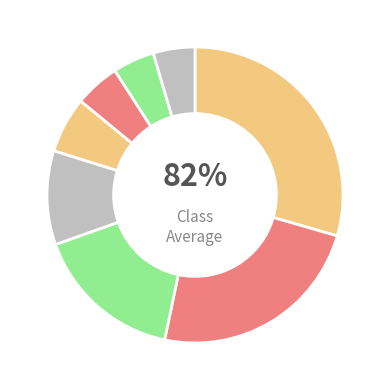

To the nearest percent, what percentage of the pie is Depth 7?

5%